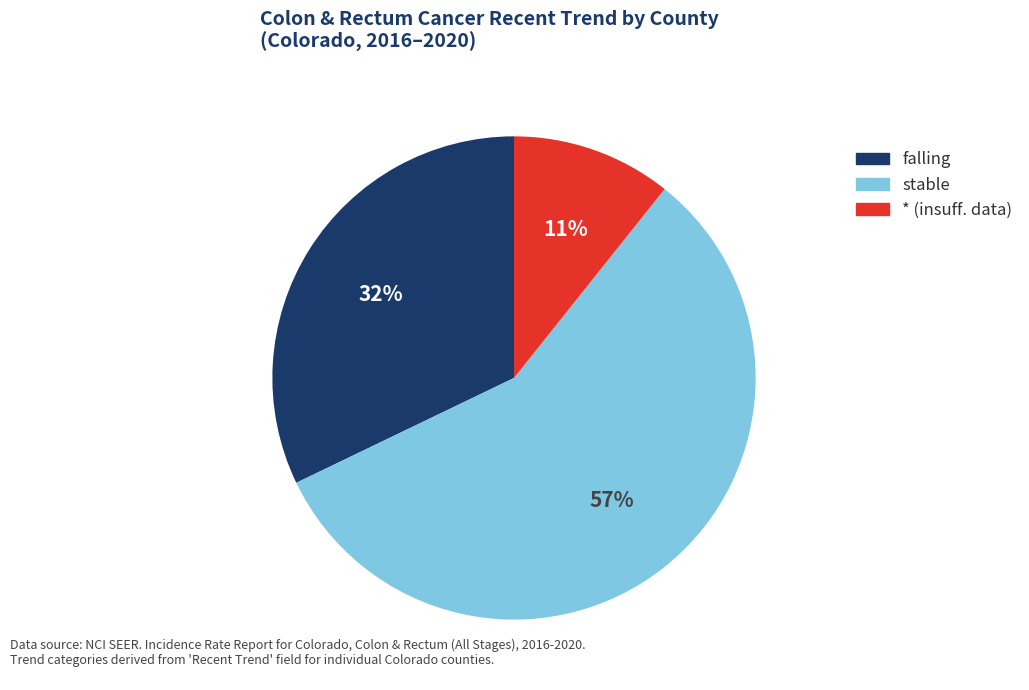

Between * (insuff. data) and falling, which is larger?

falling